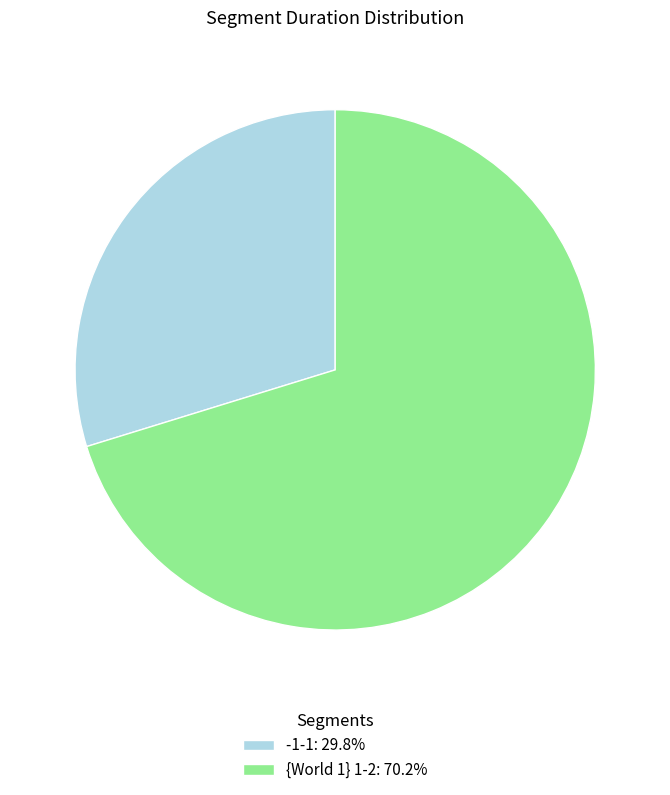

Between -1-1 and {World 1} 1-2, which is larger?

{World 1} 1-2